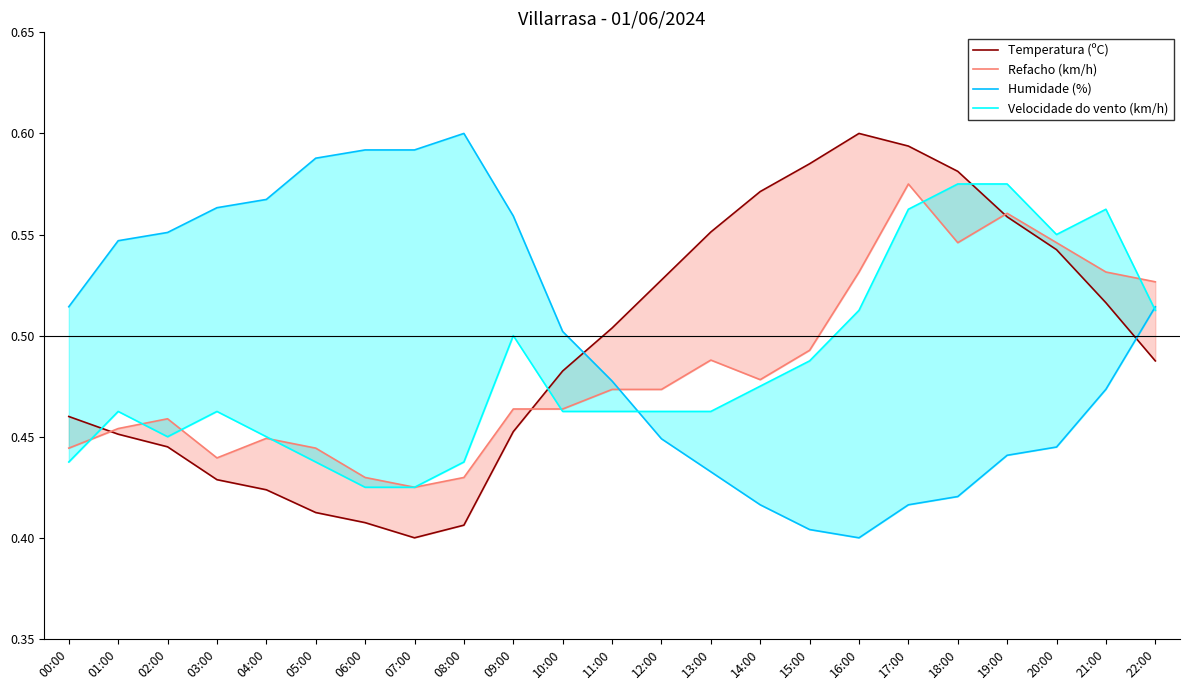

What is the sum of the Temperatura (ºC) values at 11:00 and 02:00?

0.9